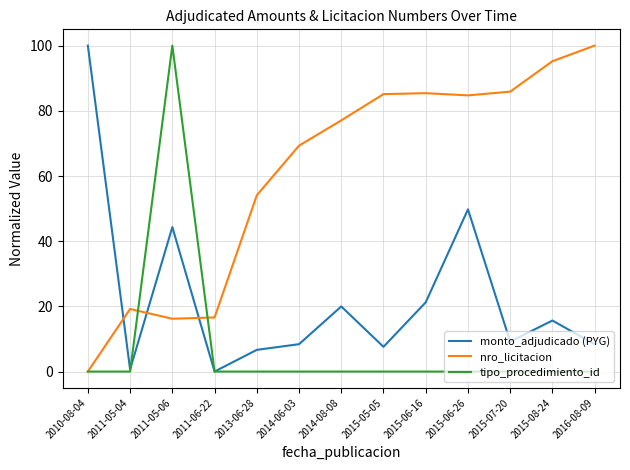

Which category has the highest value in the monto_adjudicado (PYG) series?

2010-08-04